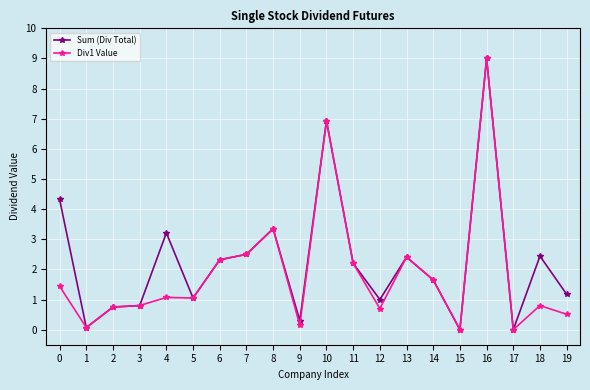

Is the value of Sum (Div Total) at 5 greater than the value of Div1 Value at 1?

Yes